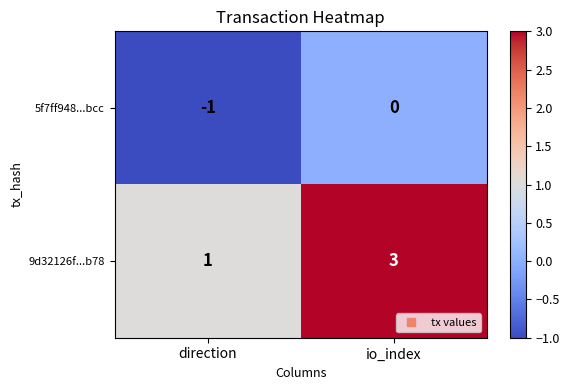

What is the minimum value shown in the chart?

-1